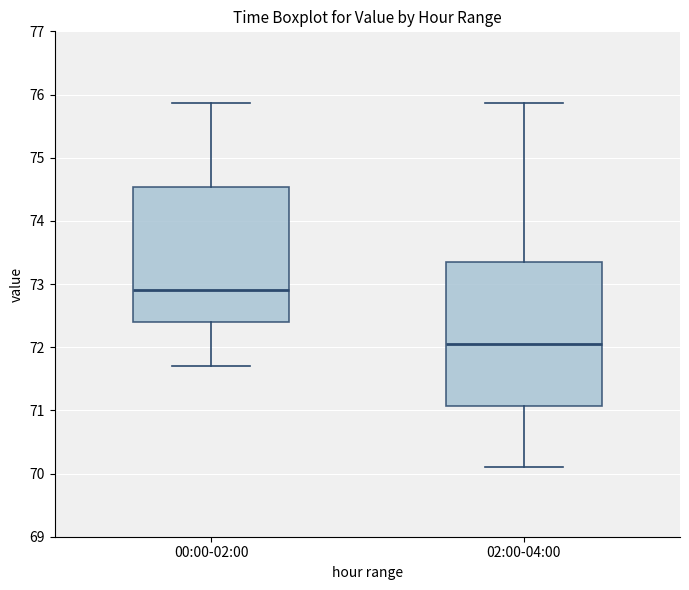

Where does the lower whisker of the box for 00:00-02:00 end on the y-axis? The values are not printed on the chart, so give them approximately, as read against the axis.

71.7